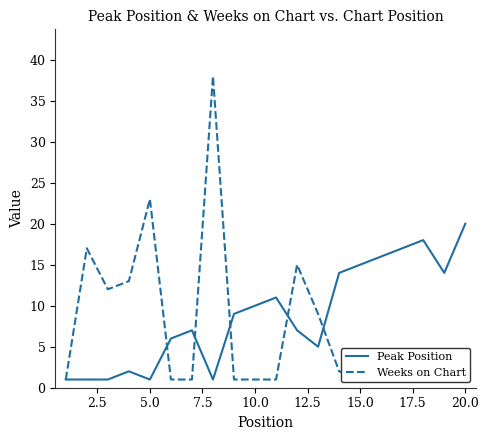

What is the difference between the maximum and minimum values in the Weeks on Chart series?

37